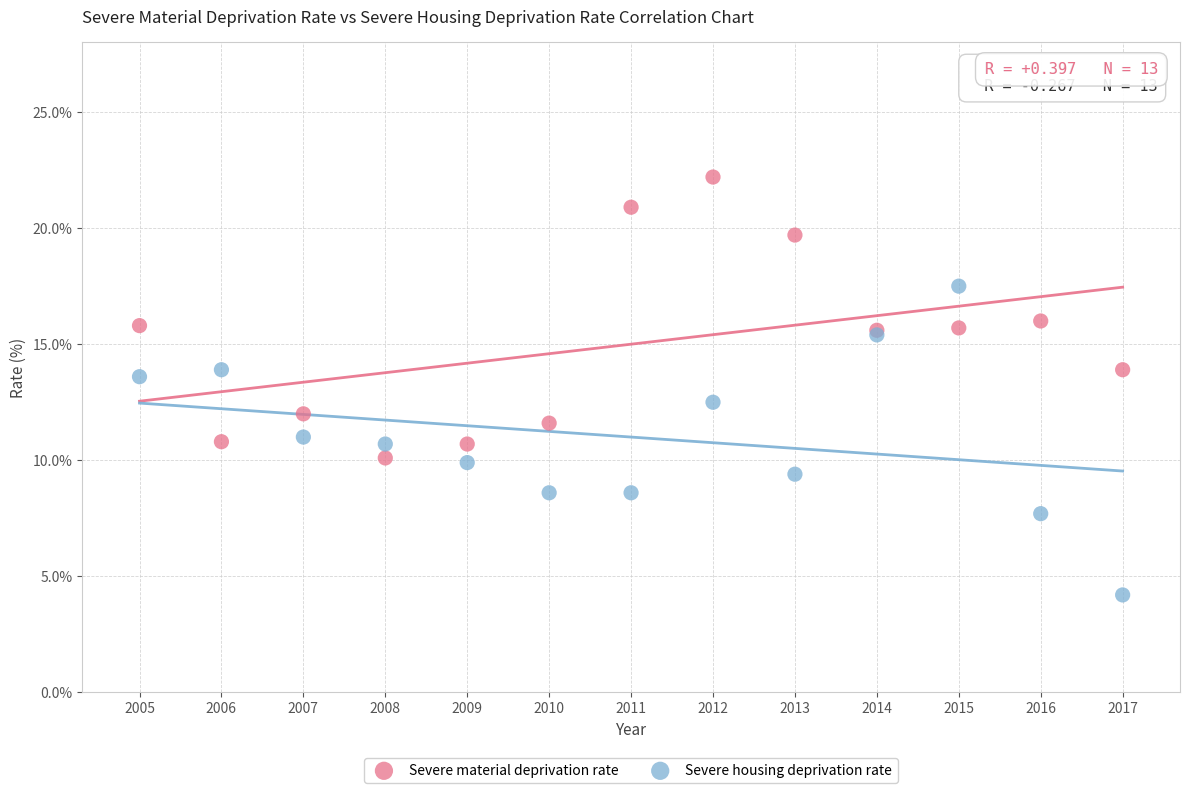

Which series contains the highest Y value?

Severe material deprivation rate